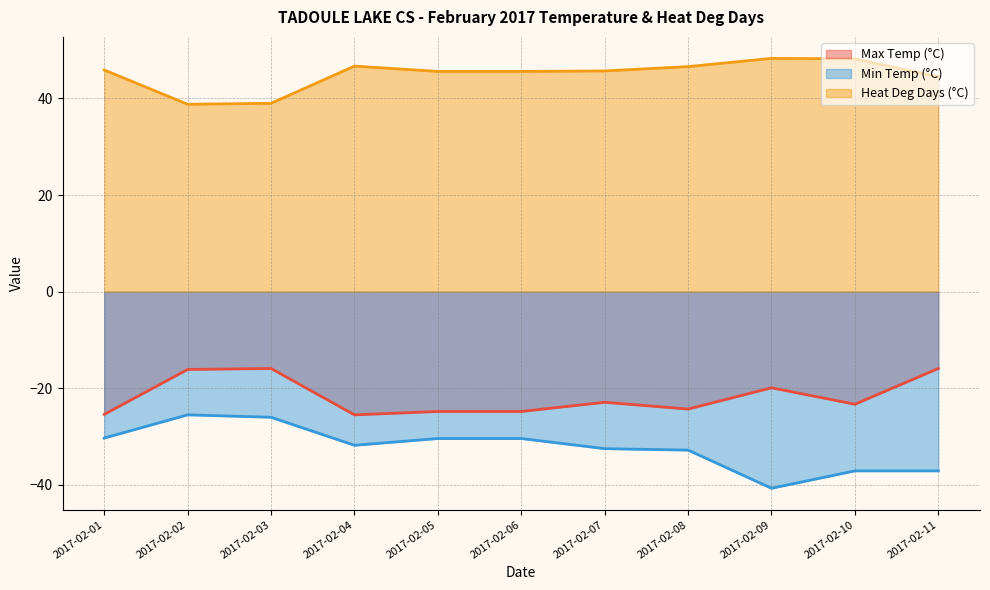

The Heat Deg Days (°C) series shows 66.4 at 2017-02-05. True or false?

False